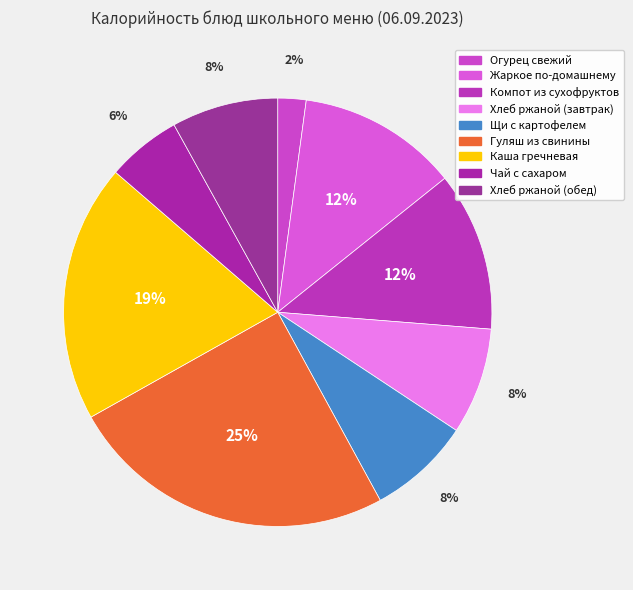

Rank the categories by value from highest to lowest.

Гуляш из свинины, Каша гречневая, Жаркое по-домашнему, Компот из сухофруктов, Хлеб ржаной (завтрак), Хлеб ржаной (обед), Щи с картофелем, Чай с сахаром, Огурец свежий